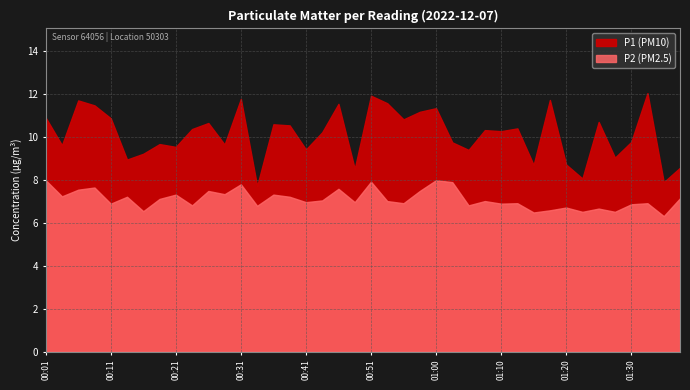

What is the spread (max minus min) of values at 01:37?

1.4